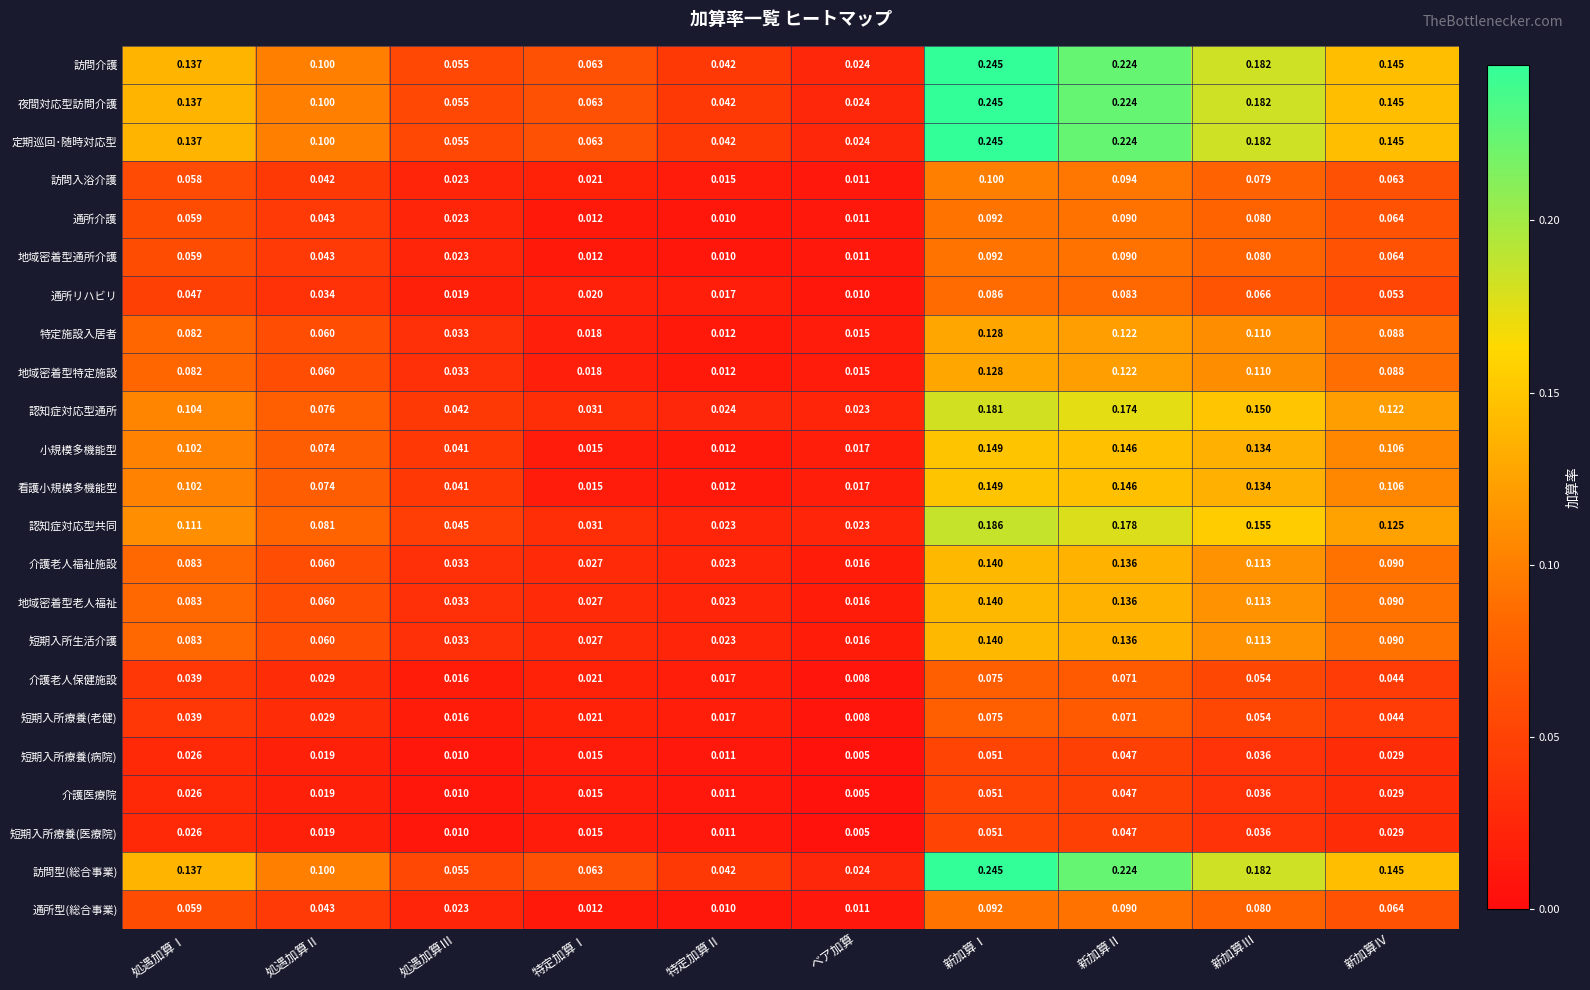

At which category does the chart reach its peak across all series?

新加算Ⅰ